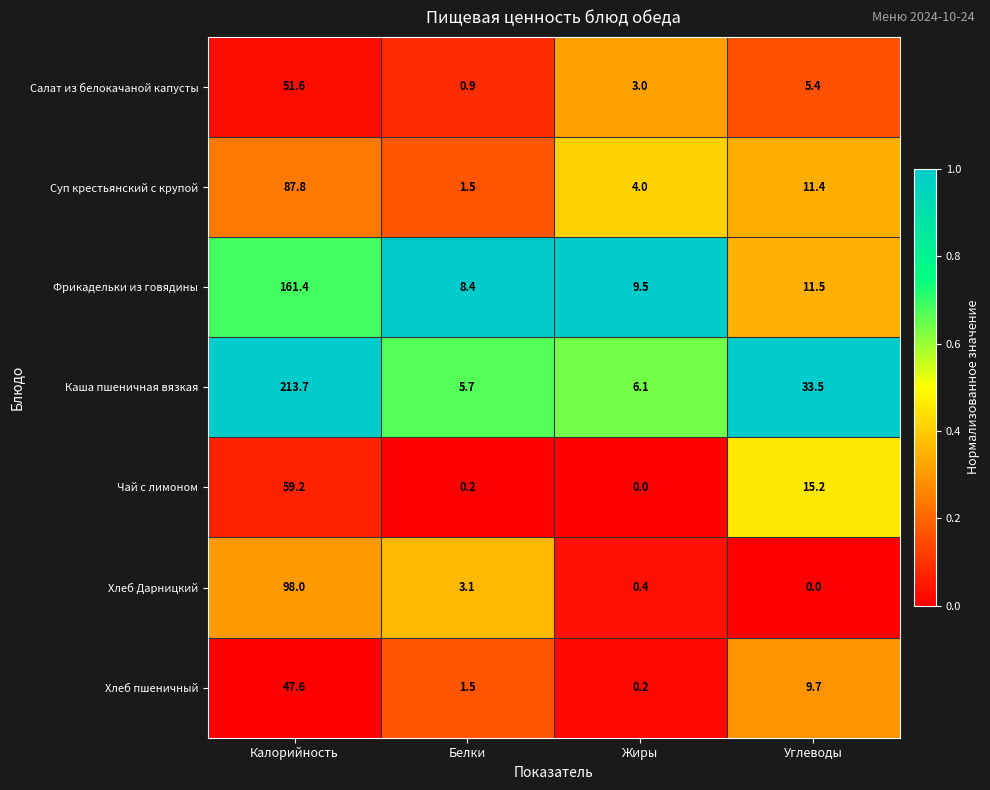

Which series has the largest total across all categories?

Каша пшеничная вязкая